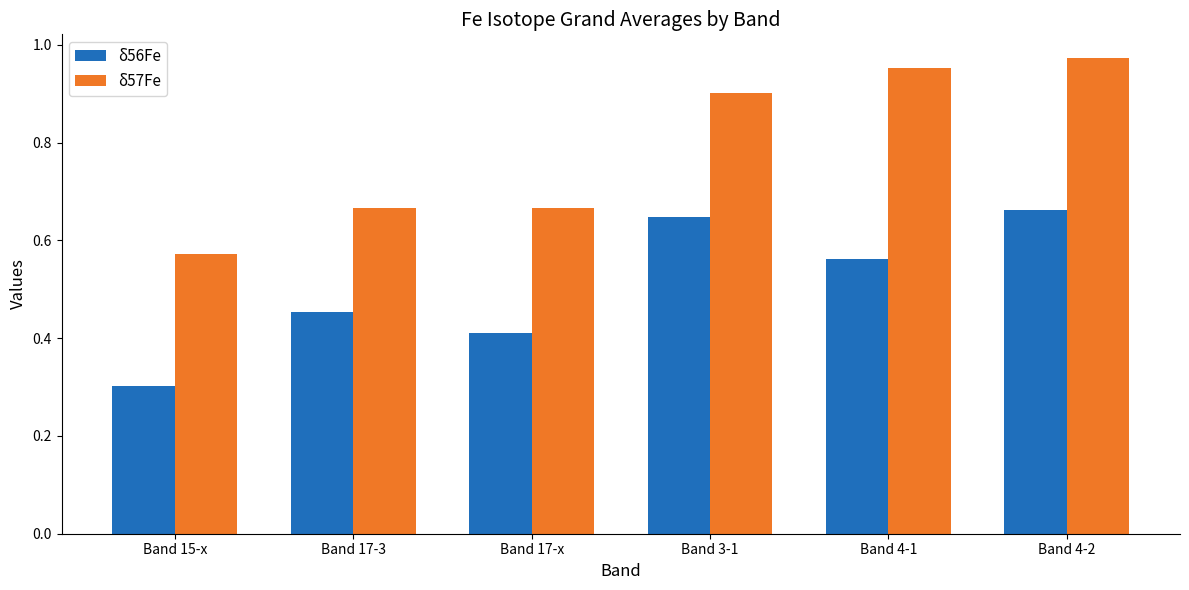

The δ57Fe series shows 0.5 at Band 4-1. True or false?

False